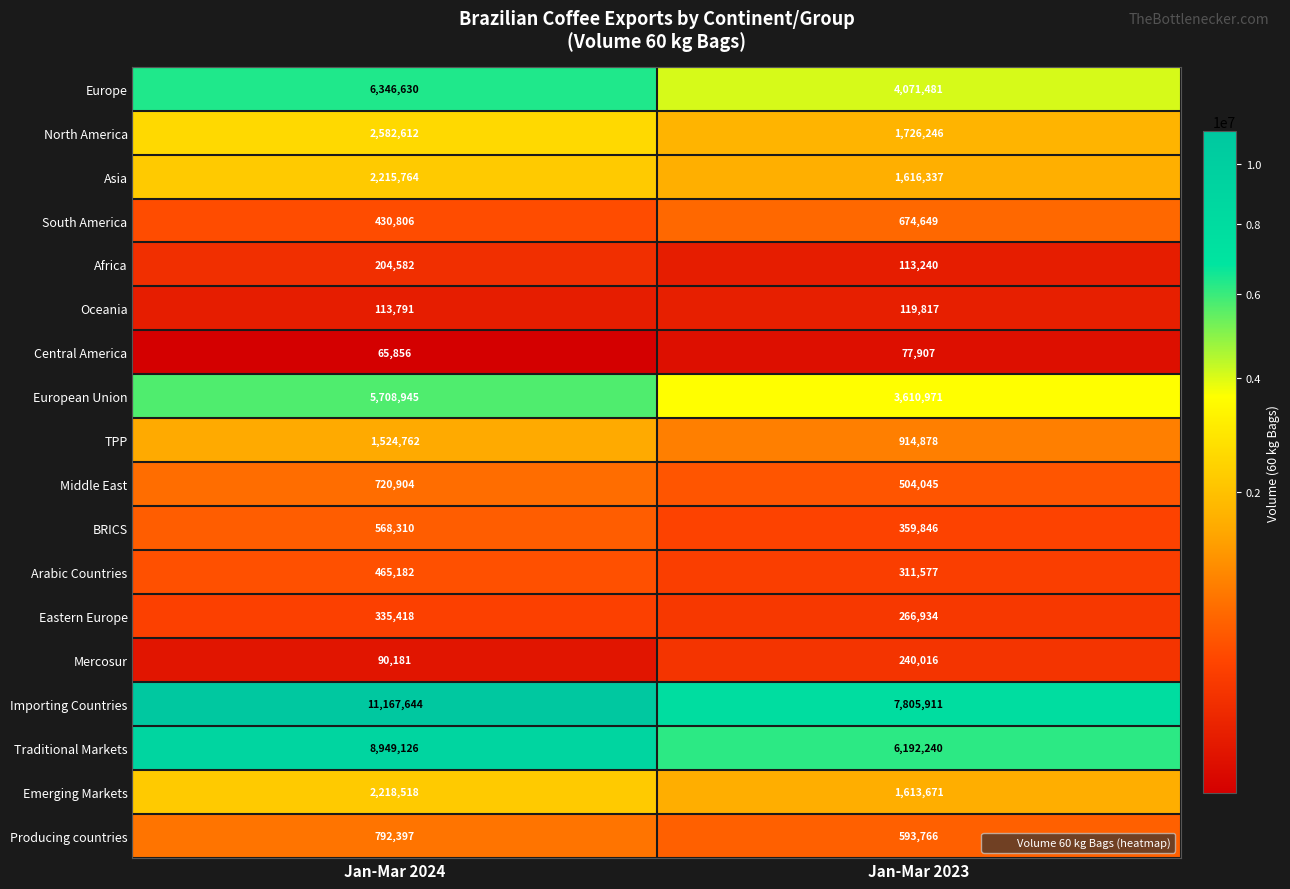

What is the difference between the maximum and minimum values in the Traditional Markets series?

2756886